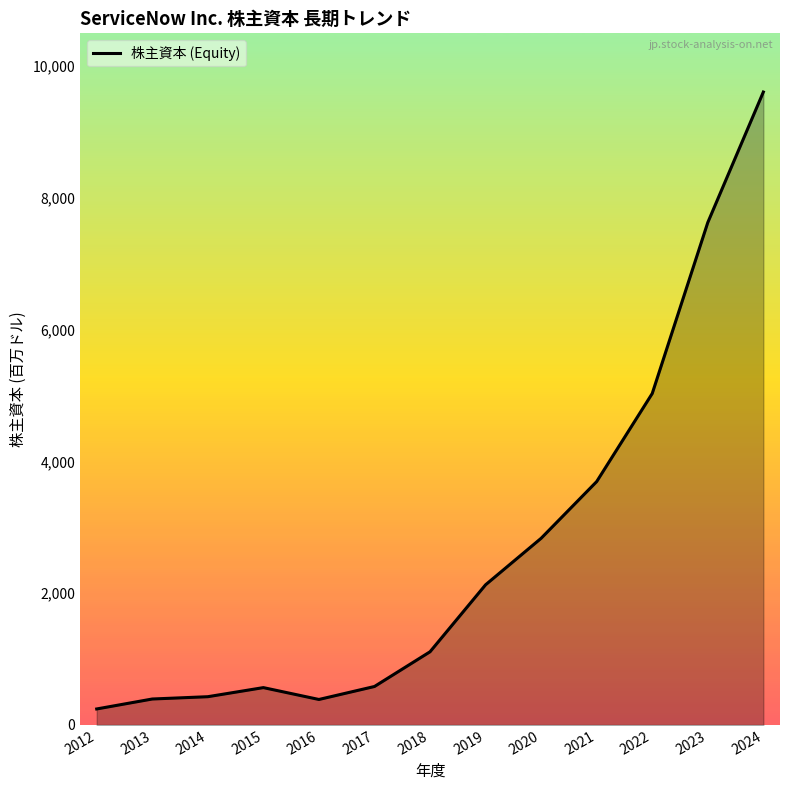

What is the change in value from 2013 to 2023?

+7234